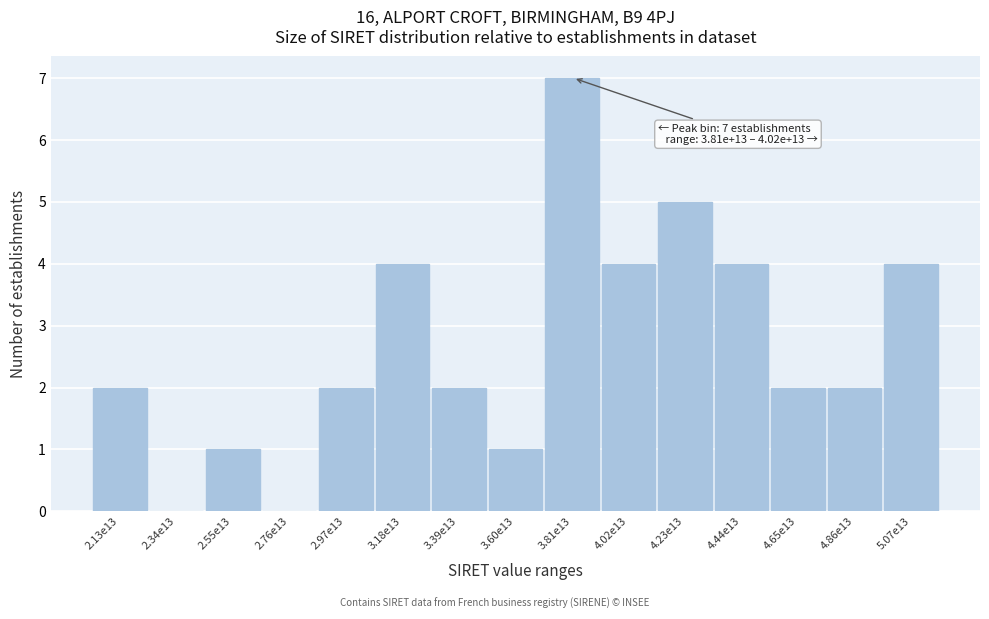

Reading left to right, what are all the values shown in this chart?

2.13e13=2	2.34e13=0	2.55e13=1	2.76e13=0	2.97e13=2	3.18e13=4	3.39e13=2	3.60e13=1	3.81e13=7	4.02e13=4	4.23e13=5	4.44e13=4	4.65e13=2	4.86e13=2	5.07e13=4